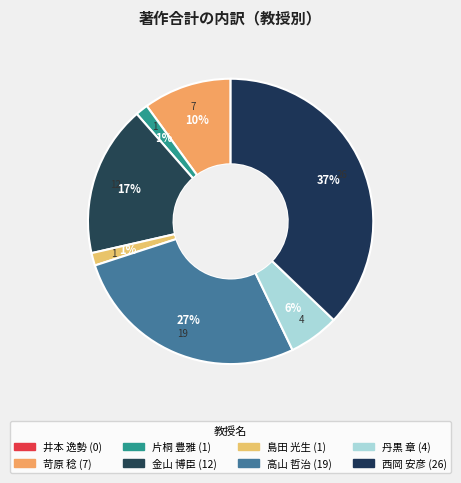

To the nearest percent, what is the difference between the 片桐 豊雅 and 苛原 稔 slice percentages?

9%